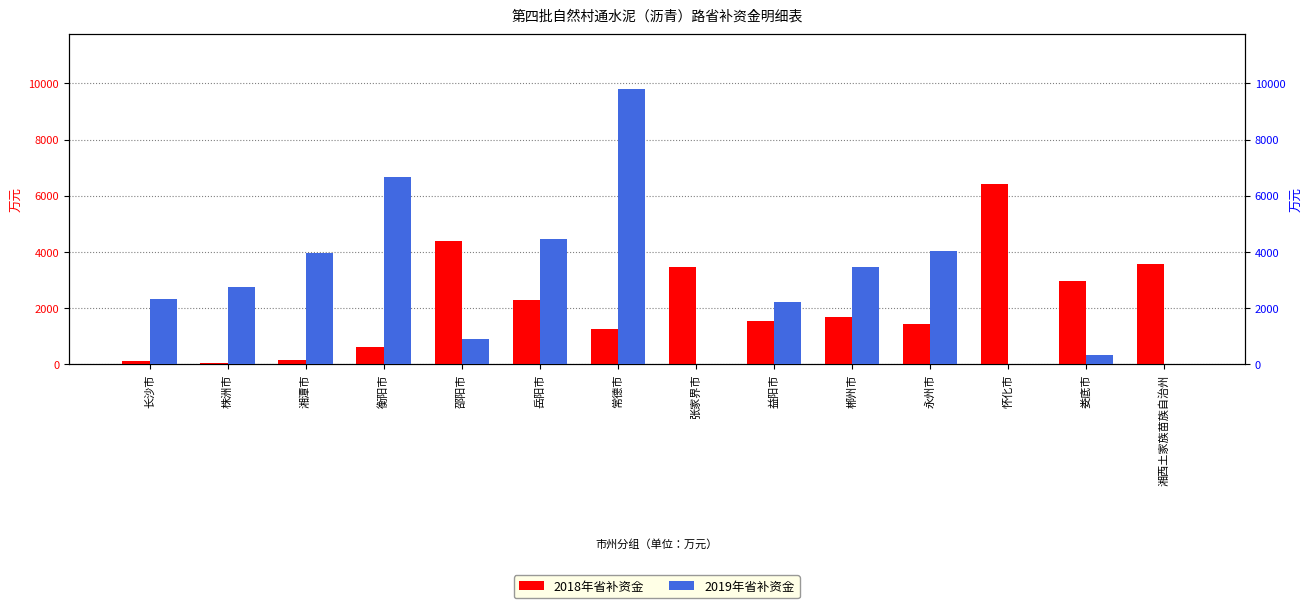

How many categories are shown in the chart?

14